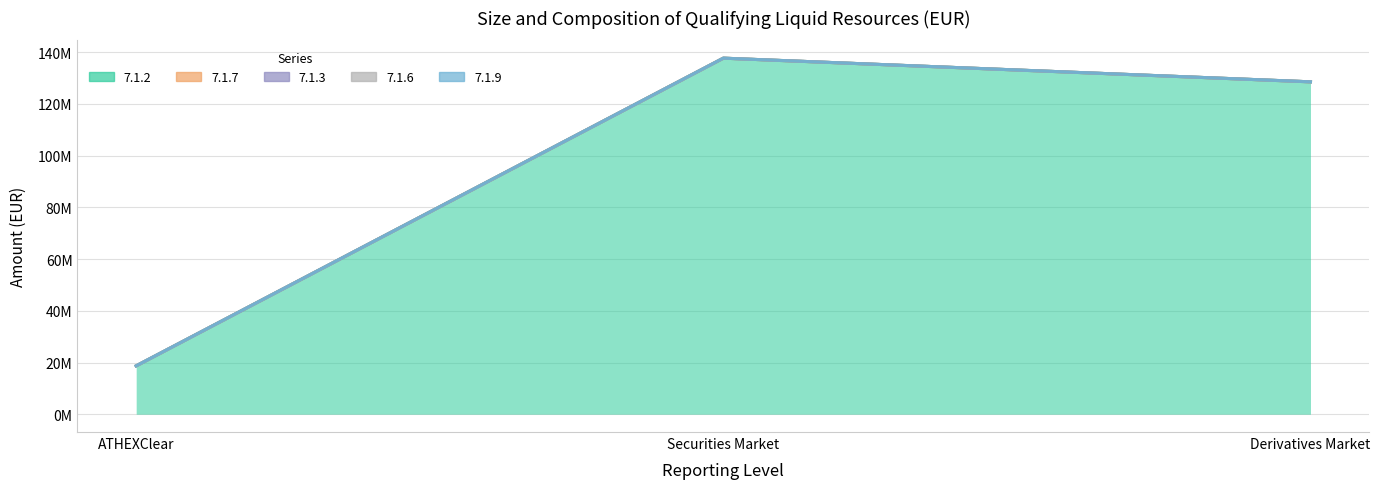

Reading left to right, list all the values displayed in this chart.

7.1.2: 18713676.2	137722956.4	128566064.2
7.1.7: 0.0	0.0	0.0
7.1.3: 0.0	0.0	0.0
7.1.6: 0.0	0.0	0.0
7.1.9: 0.0	0.0	0.0